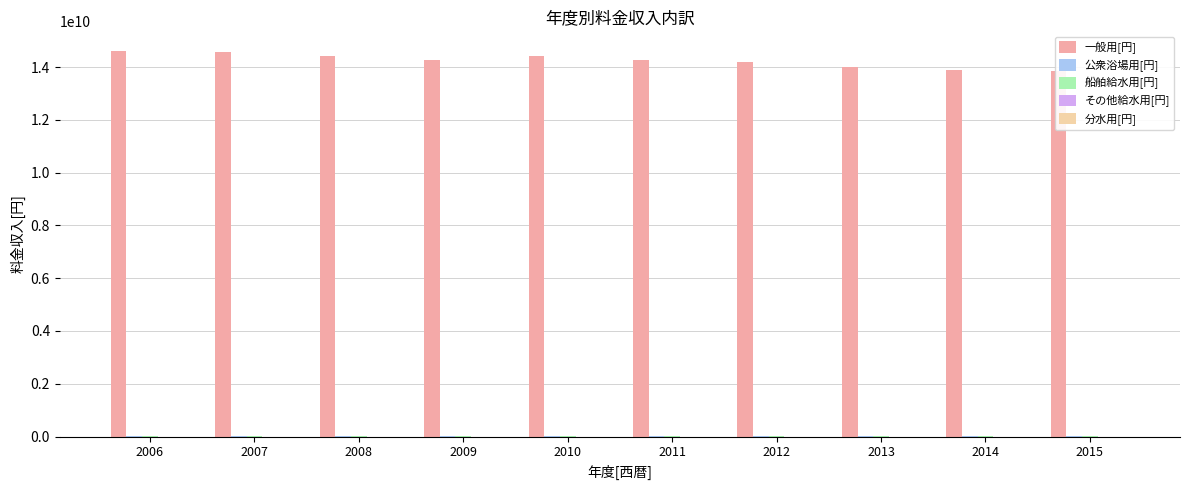

Which series has the widest spread of values?

一般用[円]